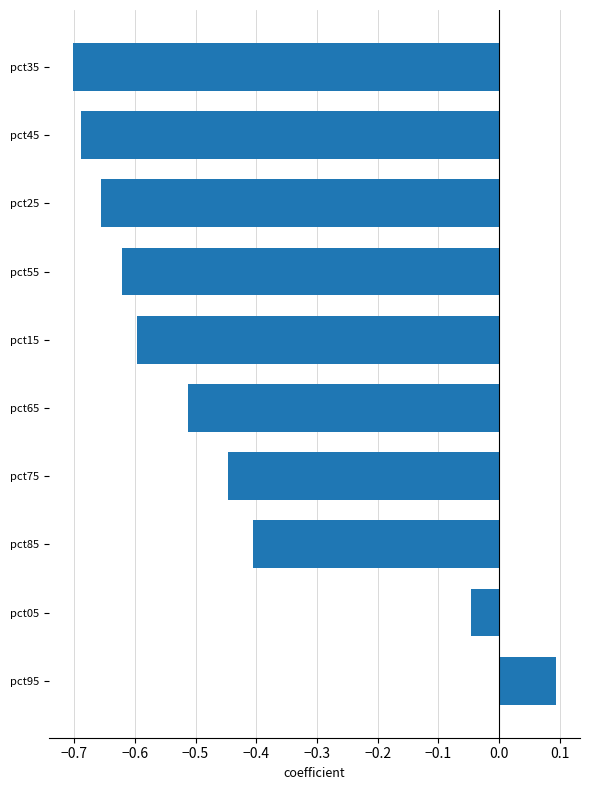

Where is the data nearest to the value 0?

pct05